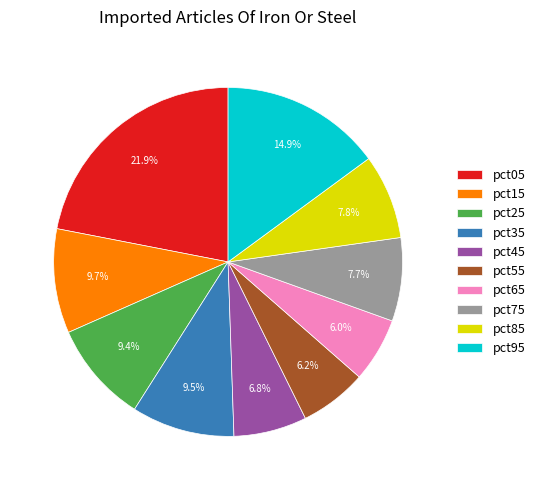

Is there a majority slice in this chart?

No